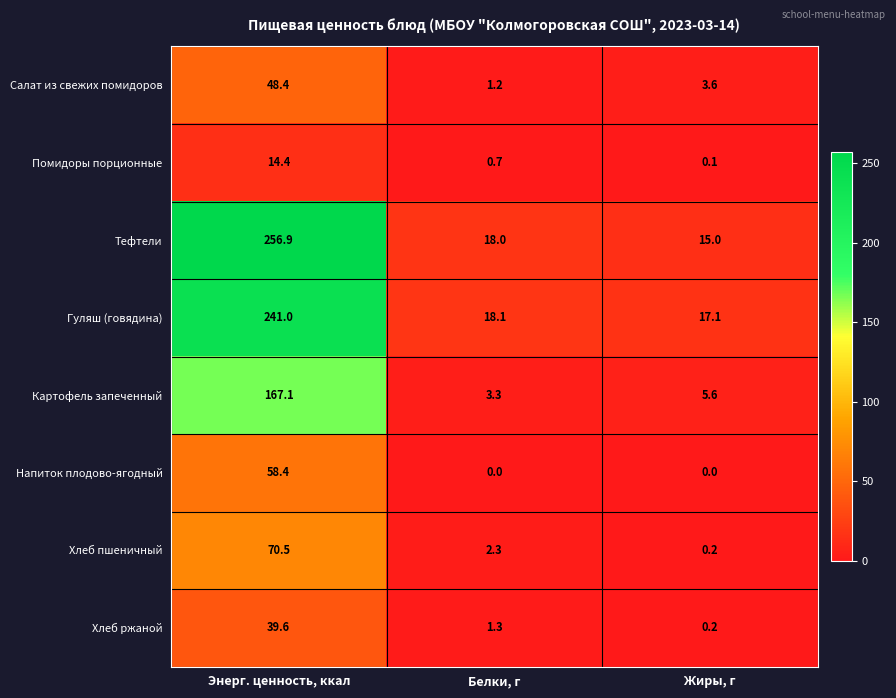

True or false: Помидоры порционные has a value of 0.7 at Белки, г.

True